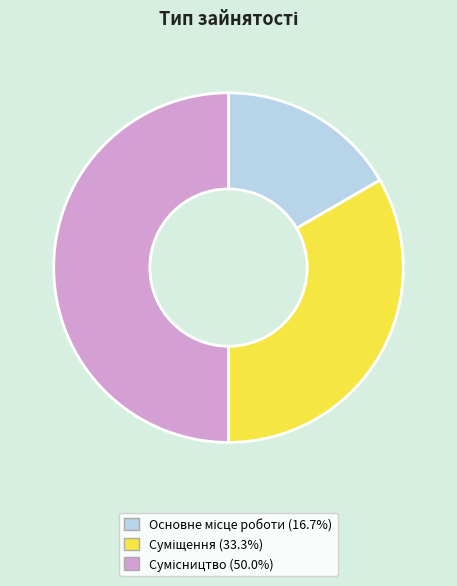

Which category has the smallest portion of the pie?

Основне місце роботи